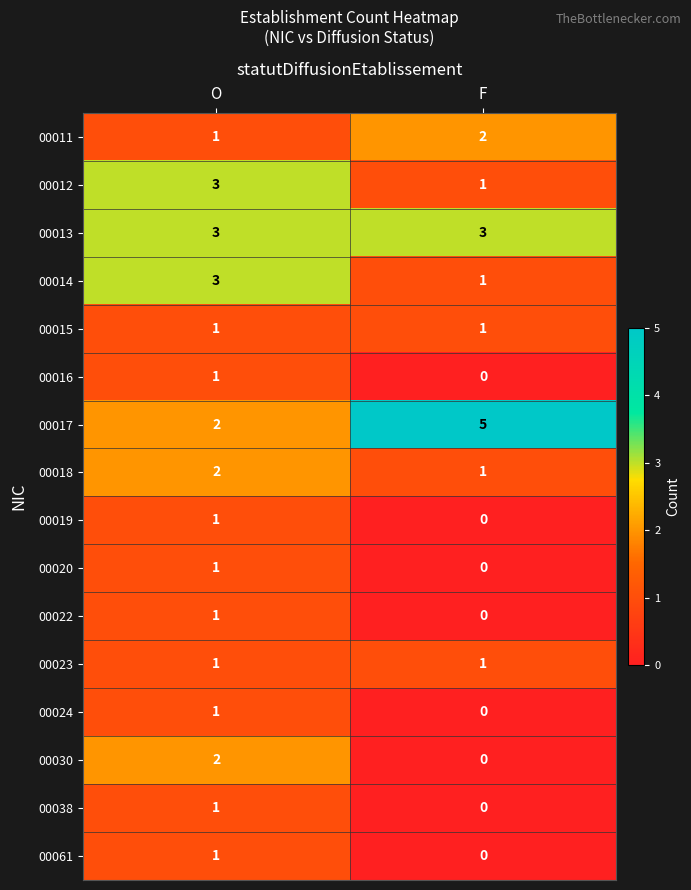

What is the maximum value shown in the chart?

5